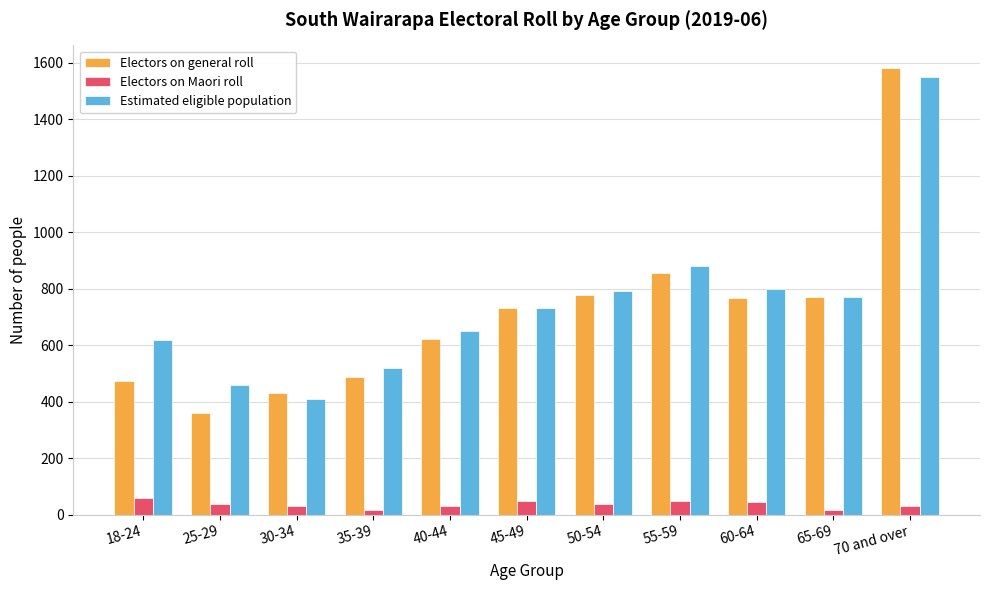

Does the chart contain any negative values?

No